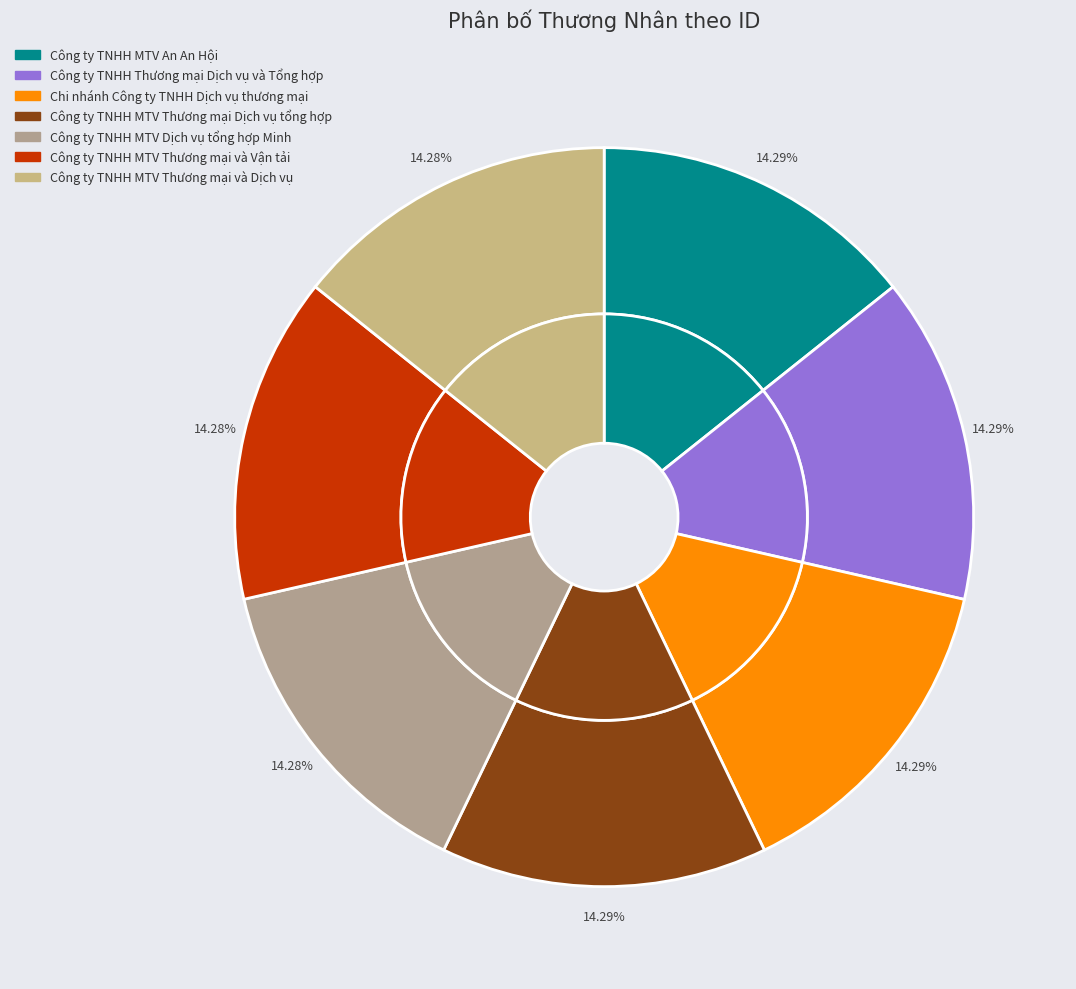

True or false: Công ty TNHH MTV Thương mại và Vận tải accounts for 14% of the total.

True